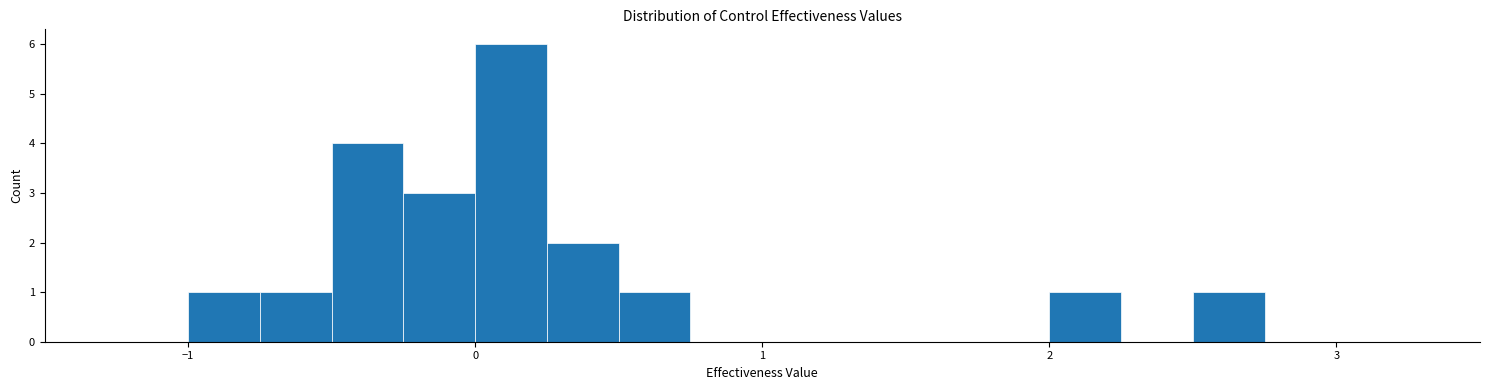

Read against the x-axis, roughly where is the centre of the tallest bar?

0.1